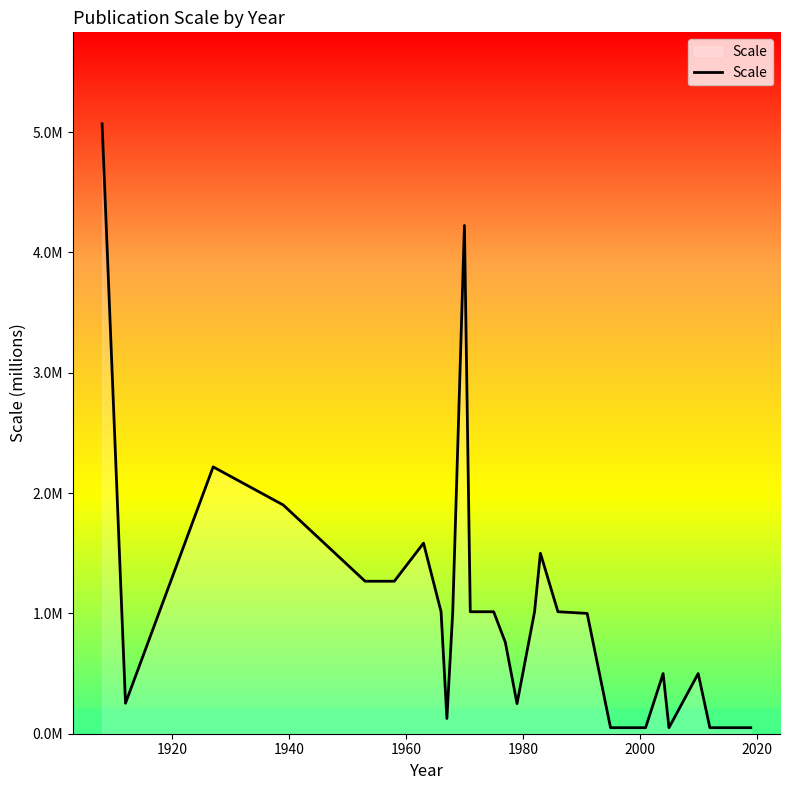

Is this an area chart (filled region under the line)?

Yes